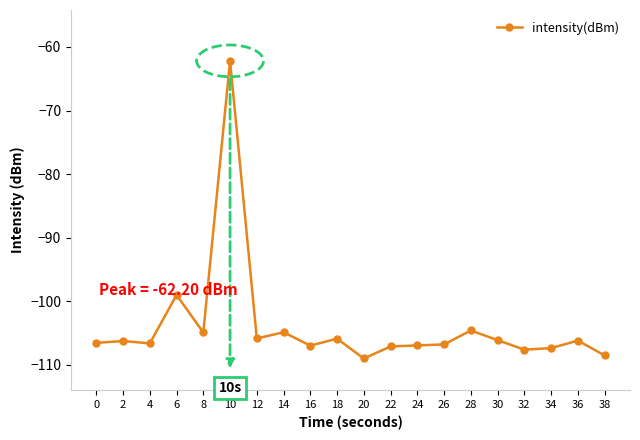

Between 32 and 6, which is larger?

6